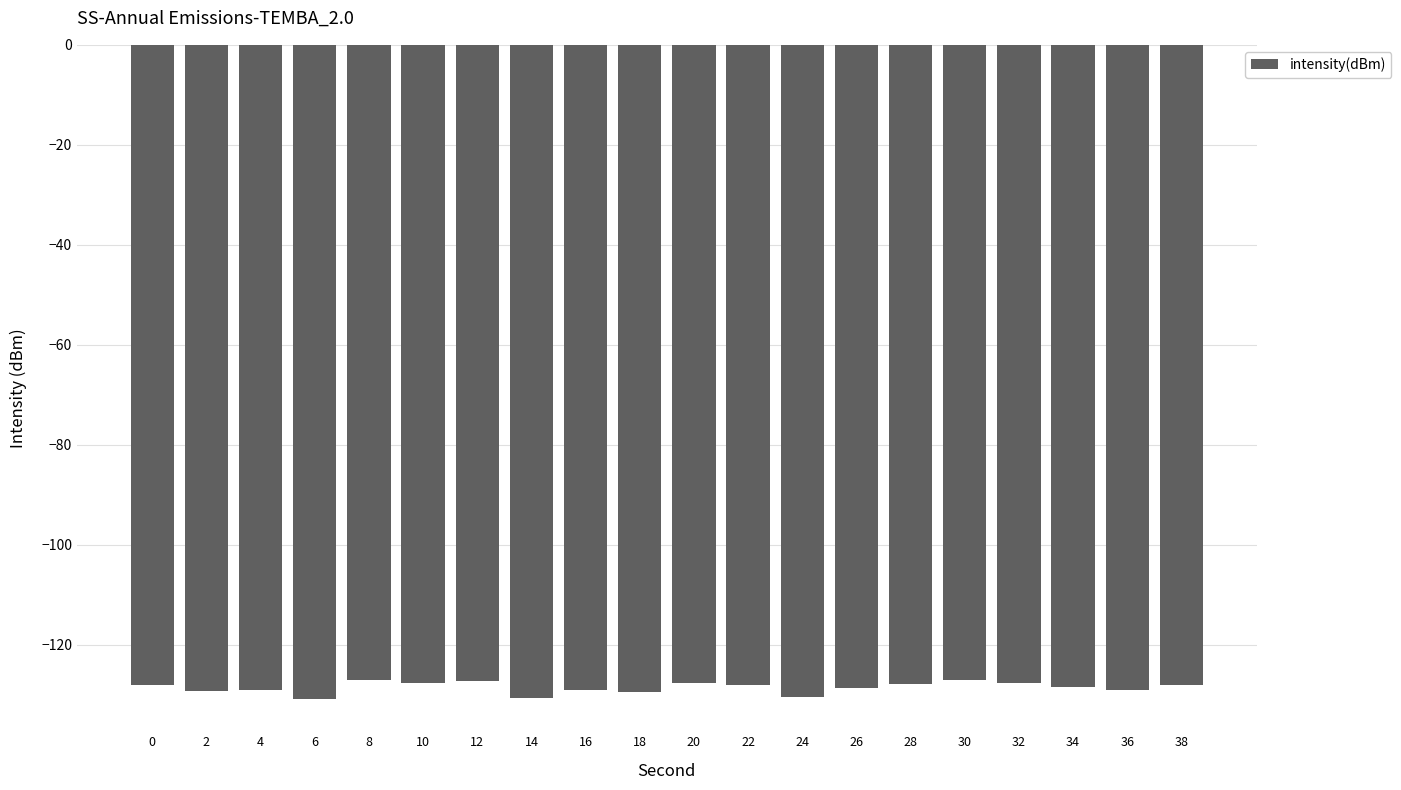

What is the sum of the values at 8 and 32?

-254.7